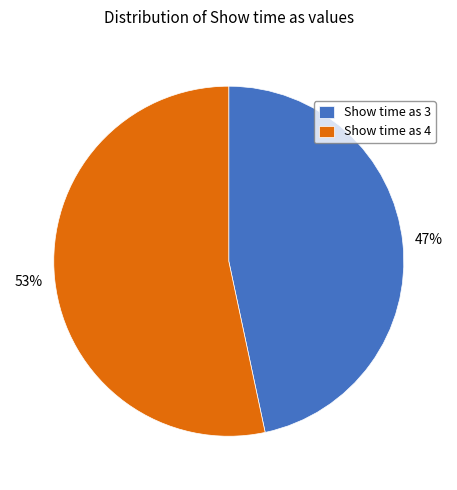

To the nearest percent, what is the combined percentage of Show time as 3 and Show time as 4?

100%